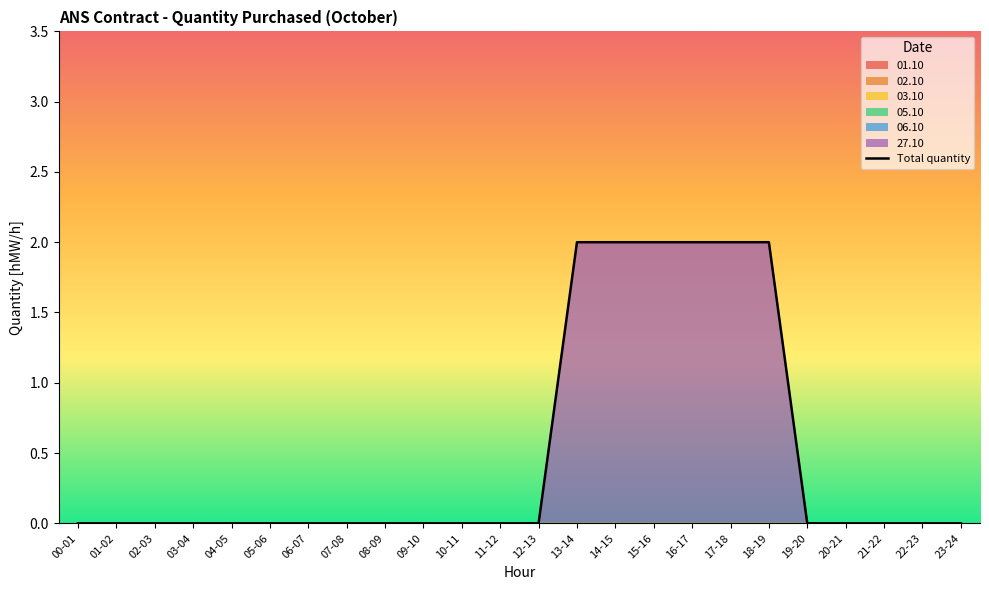

True or false: the data has more than 2 interior local peaks.

False